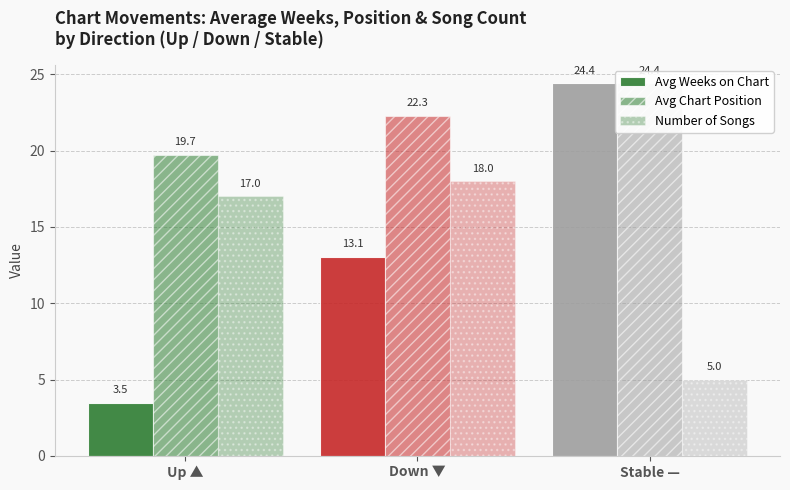

What is the label of the 1st bar from the left?

Up ▲